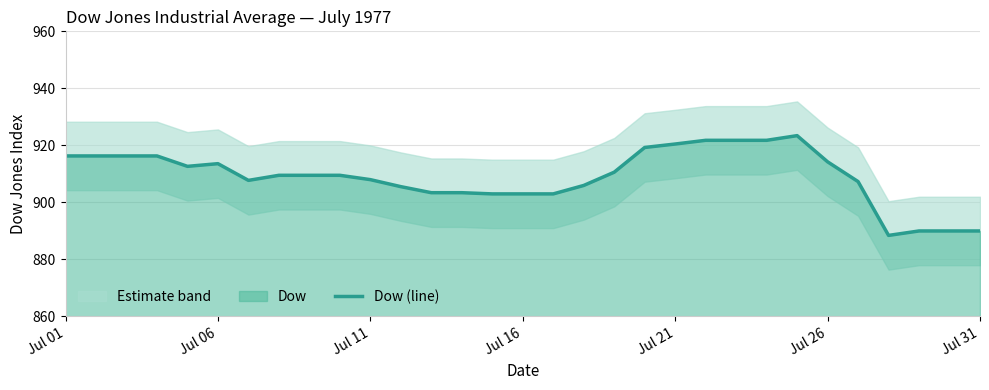

True or false: Dow (line) has a value of 914.2 at Jul 26.

True